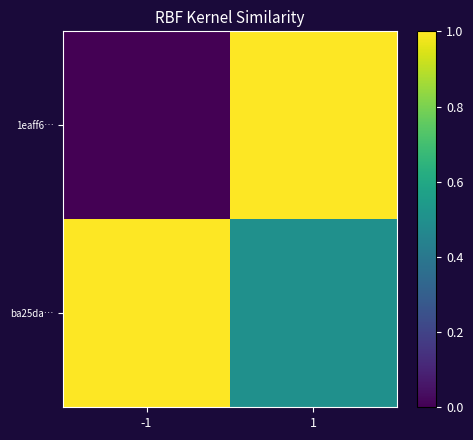

At -1, list the series in order from smallest to largest.

1eaff6…, ba25da…